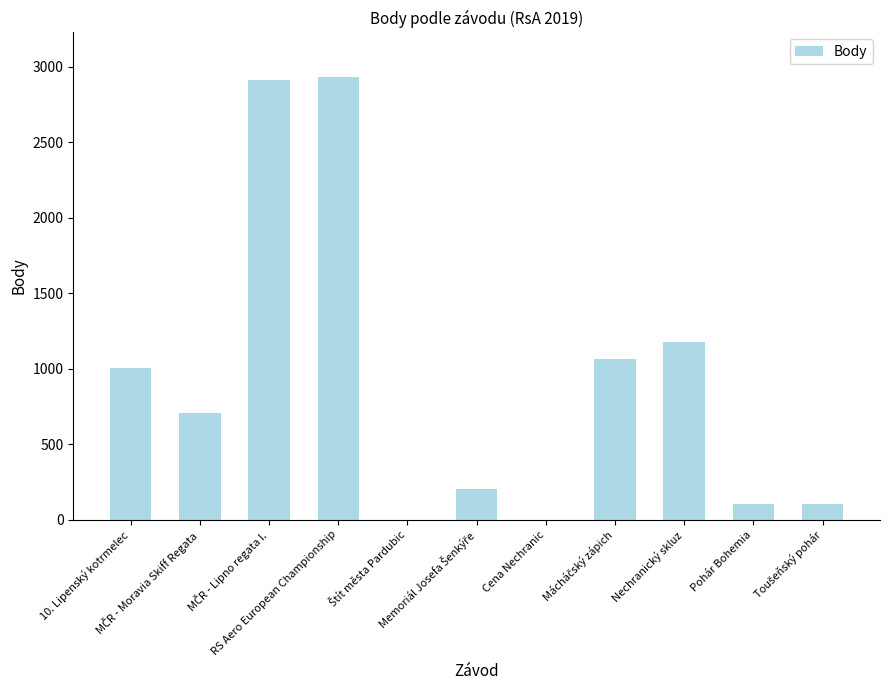

What is the maximum value shown in the chart?

2933